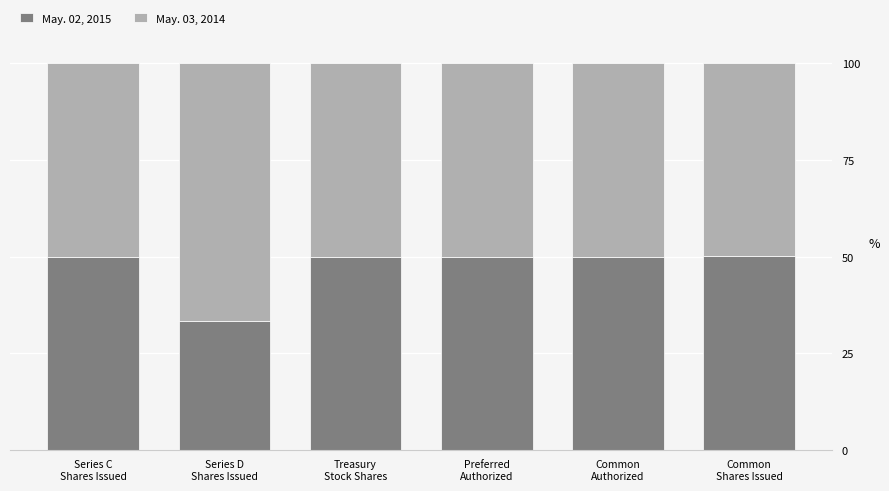

The value of May. 02, 2015 at Treasury
Stock Shares is 50.0. True or false?

True